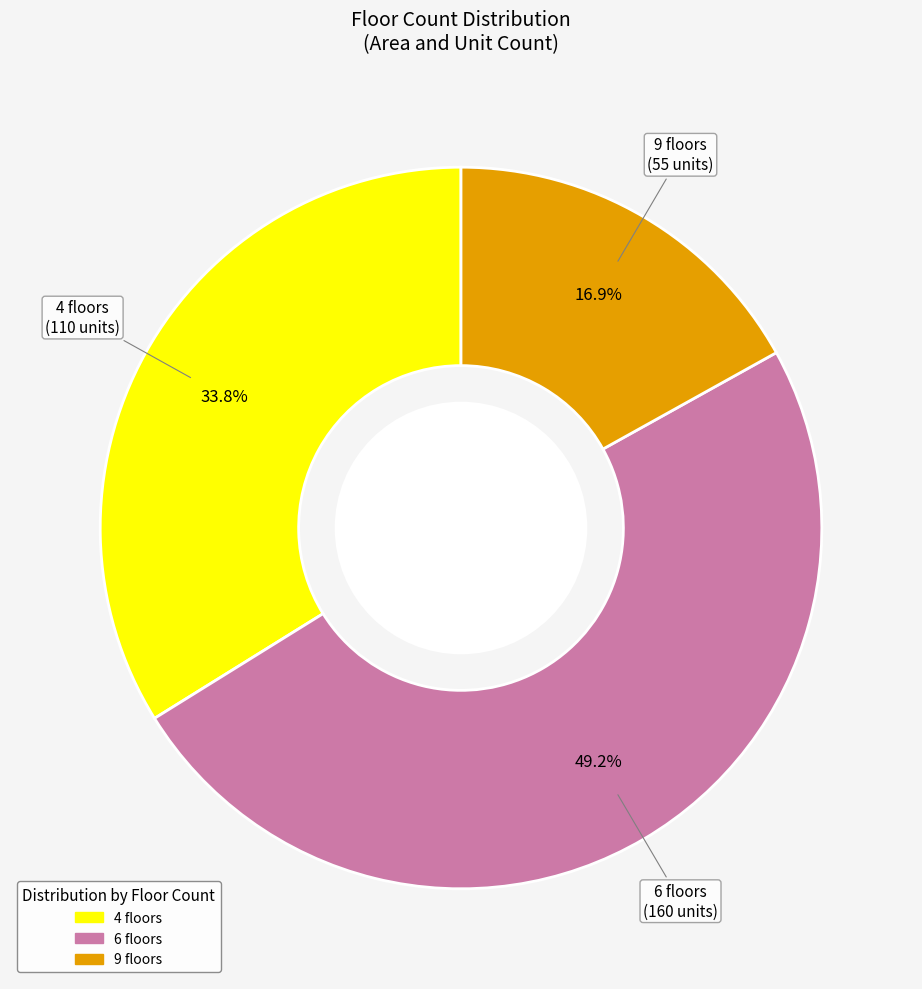

What percentage is the 9 slice, to the nearest percent?

17%